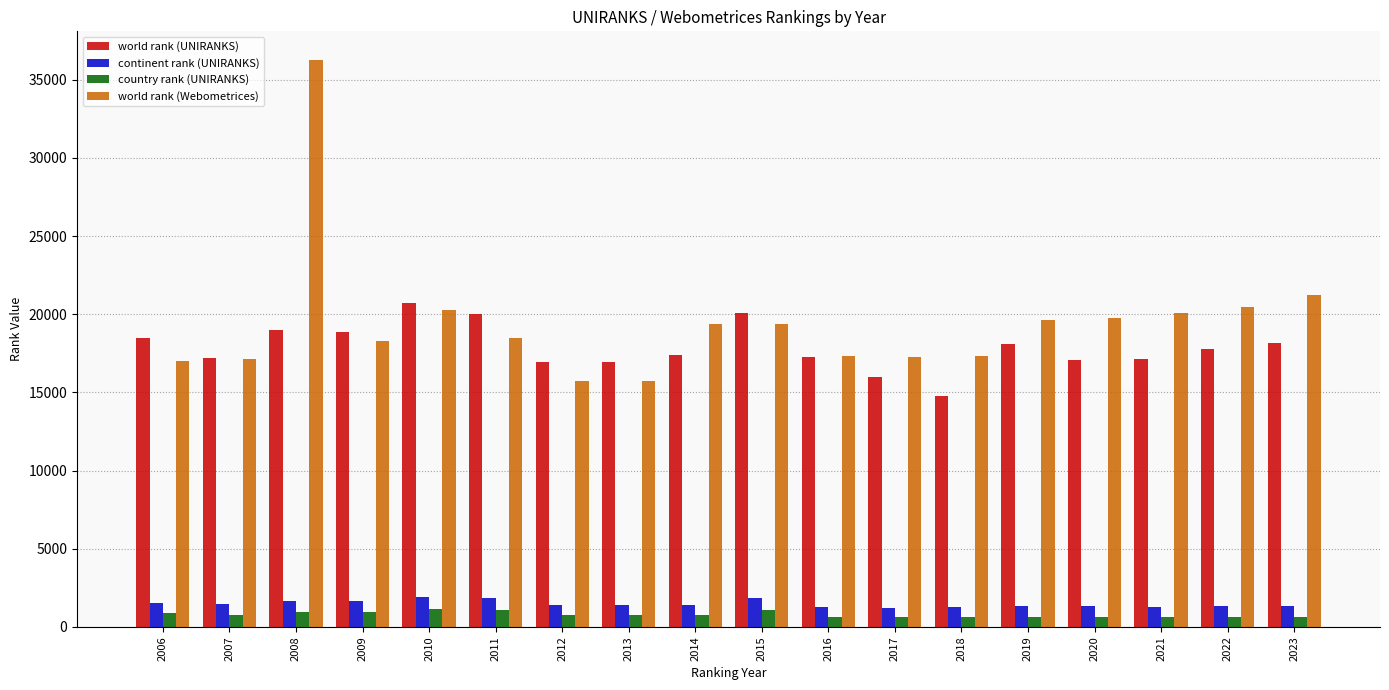

At which label does world rank (Webometrices) first exceed 19360?

2008